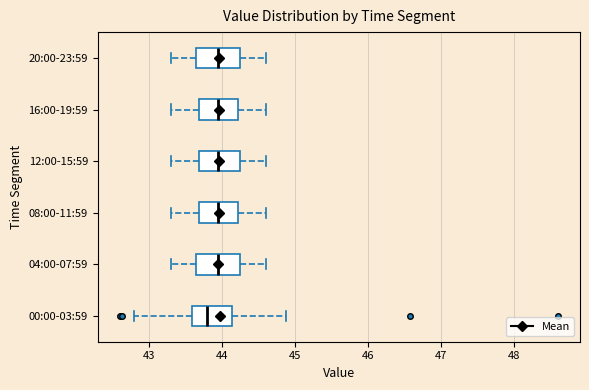

Where does the median line of the box for 08:00-11:59 sit on the x-axis? The values are not printed on the chart, so give them approximately, as read against the axis.

44.0